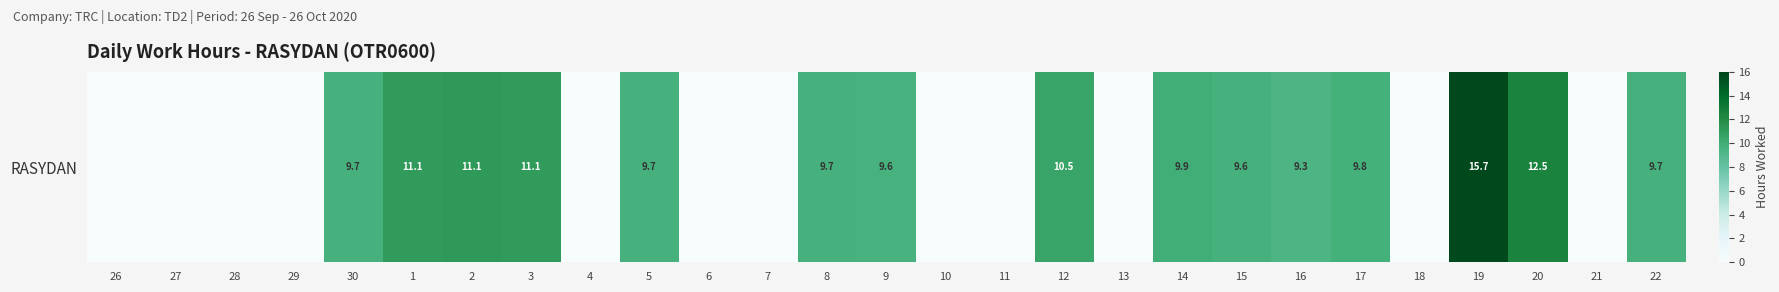

Count the number of values greater than 9.

15